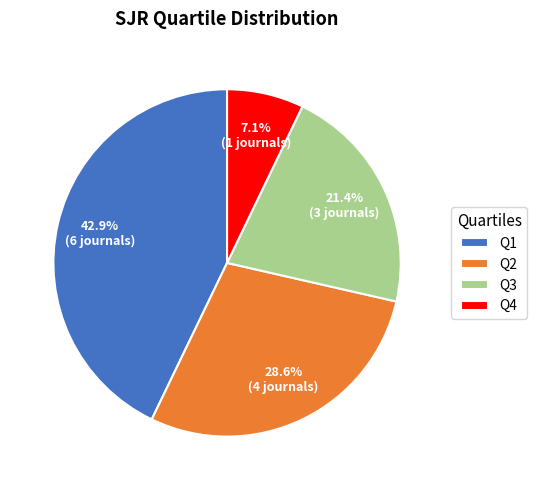

Between Q1 and Q3, which is larger?

Q1